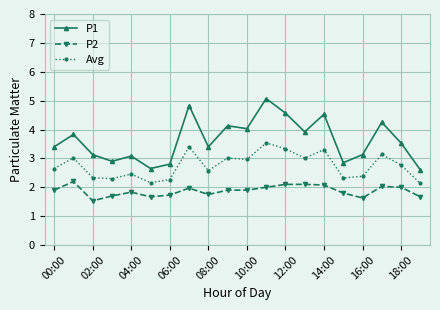

True or false: P2 and P1 intersect in this chart.

False